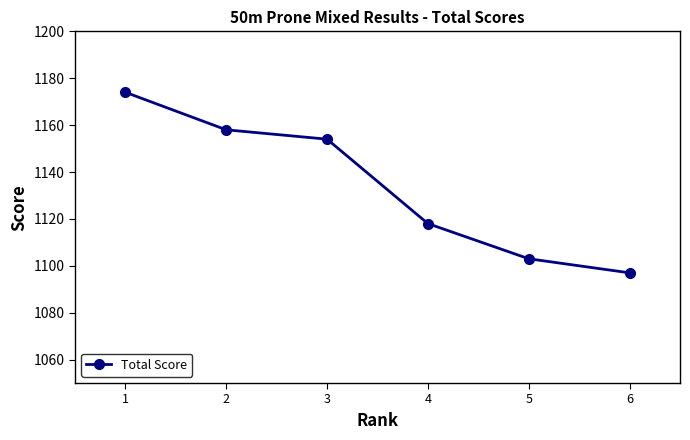

How many data points are less than 1154?

3